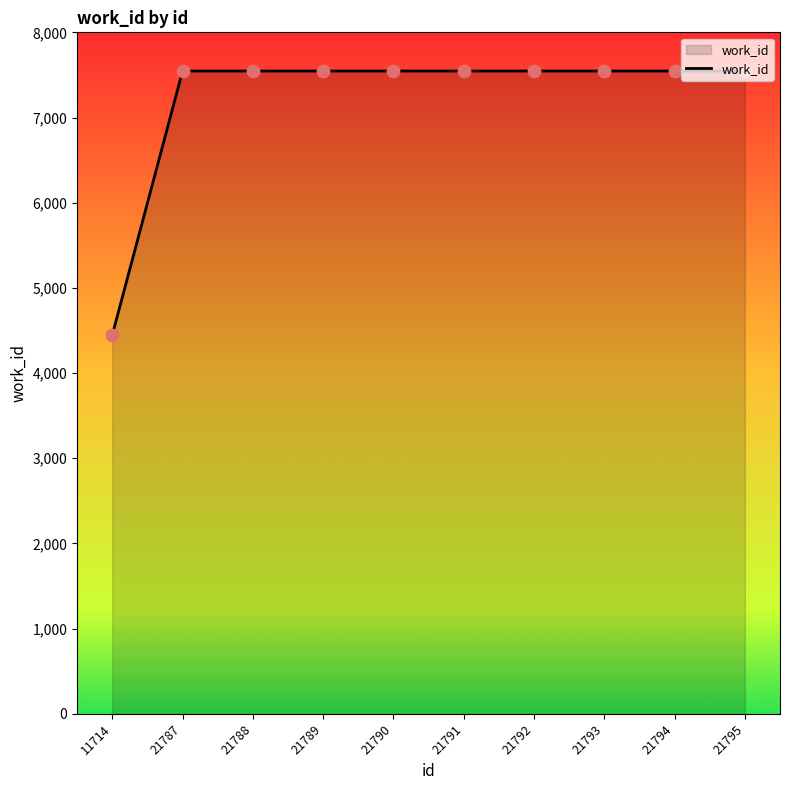

What is the ratio of the value at 11714 to the value at 21787?

0.6